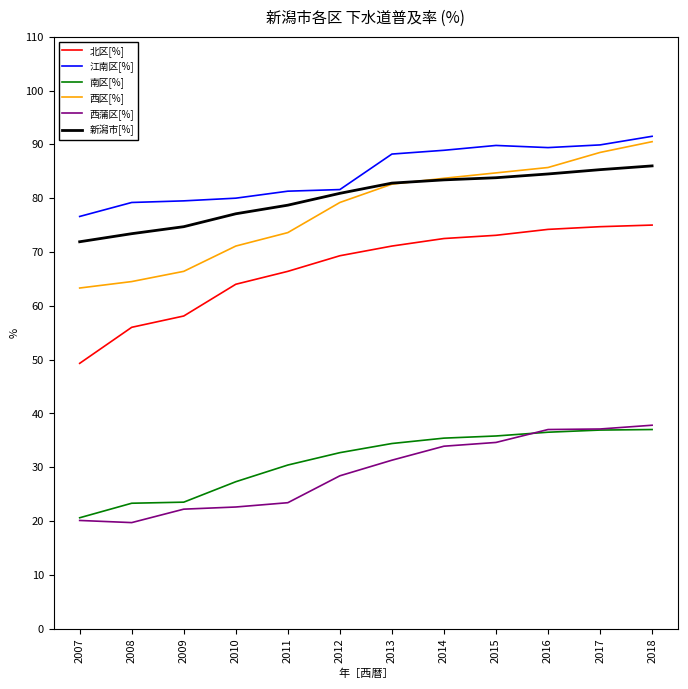

What is the spread (max minus min) of values at 2012?

53.2